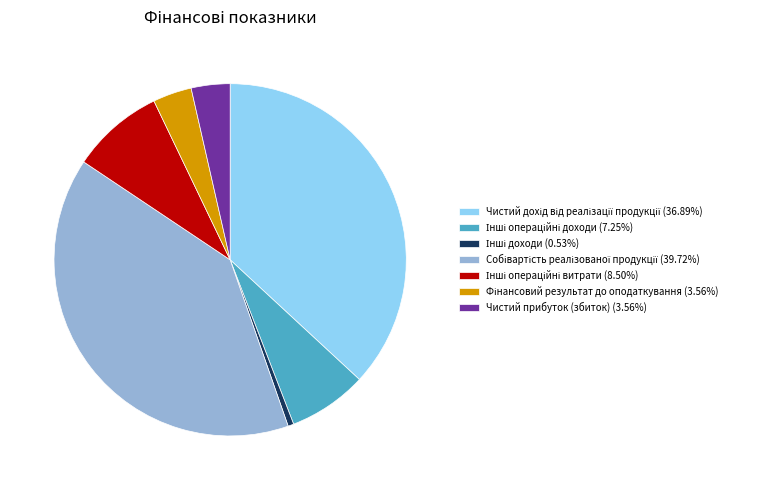

Does any single category account for the majority?

No